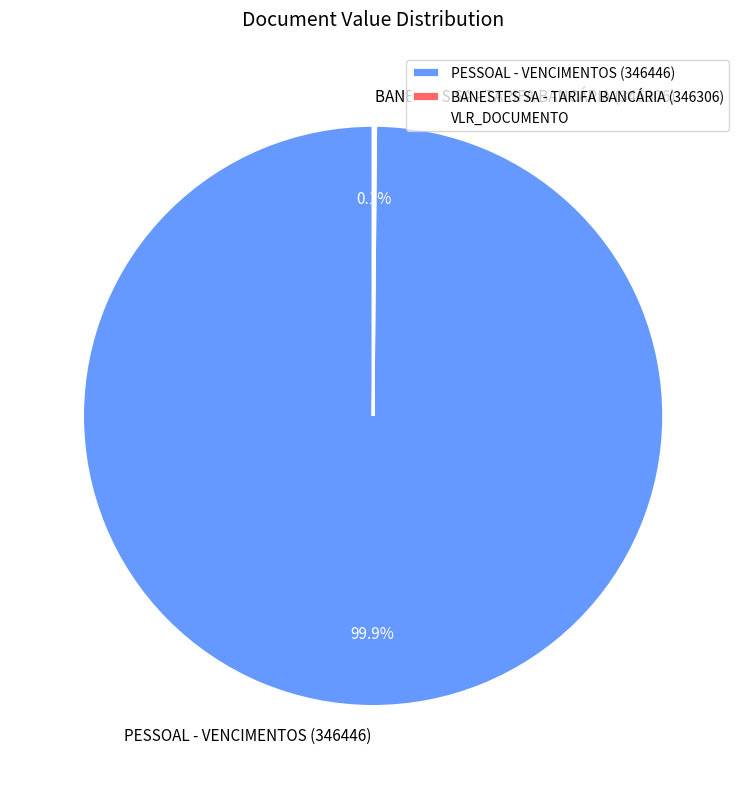

To the nearest percent, what percentage of the pie is PESSOAL - VENCIMENTOS (346446)?

100%